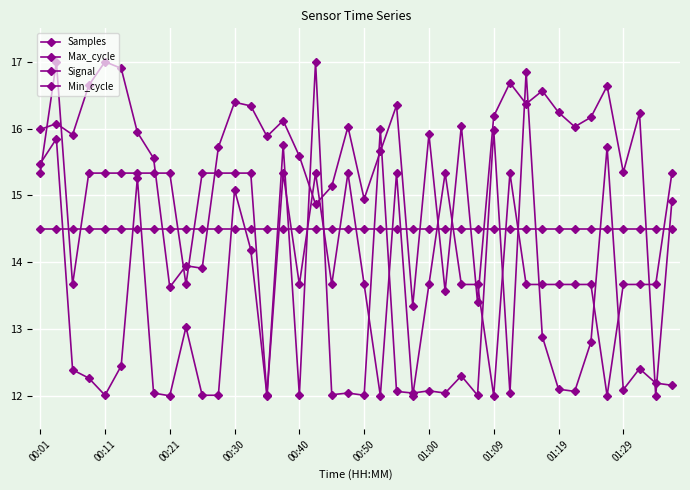

Is this an area chart (filled region under the line)?

No